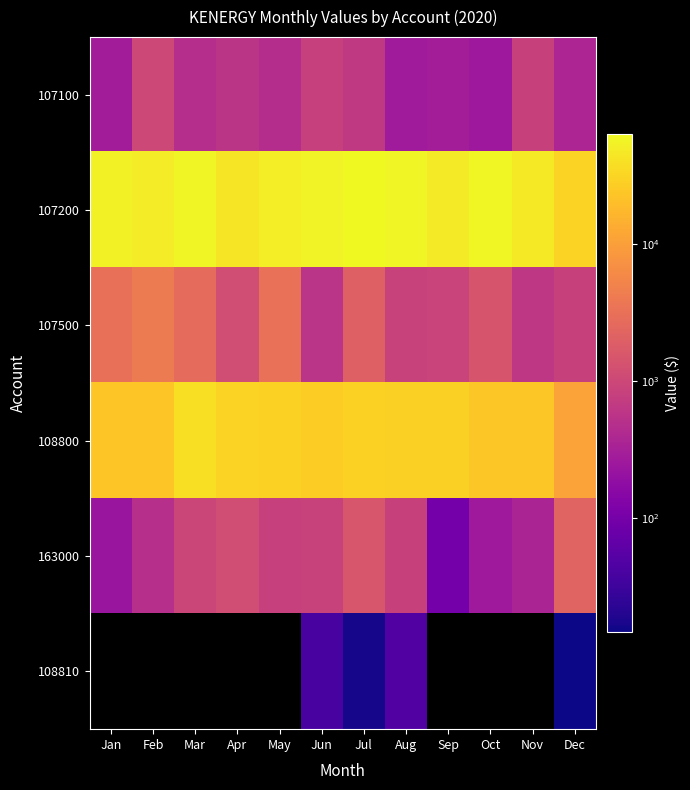

Which series has the largest range (max minus min)?

107200